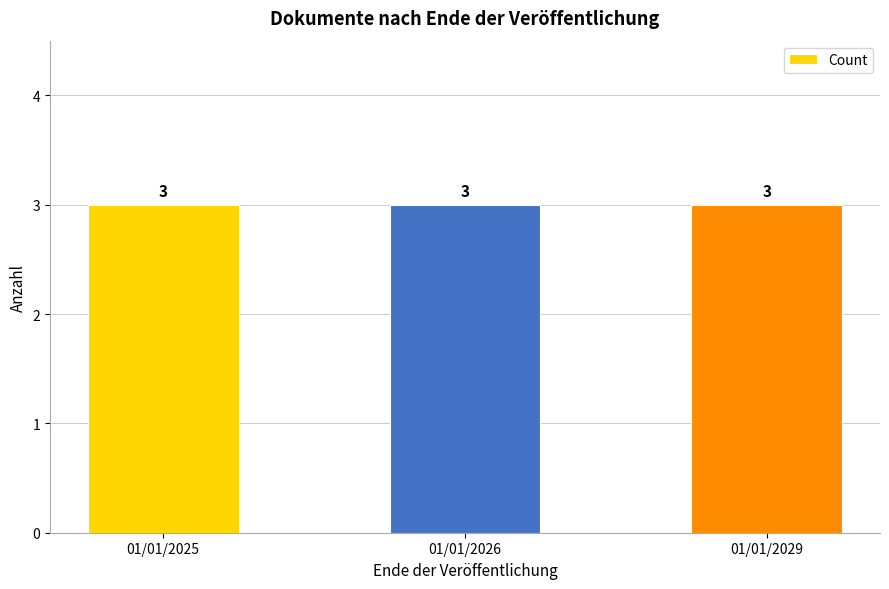

The value at 01/01/2025 is 7. True or false?

False